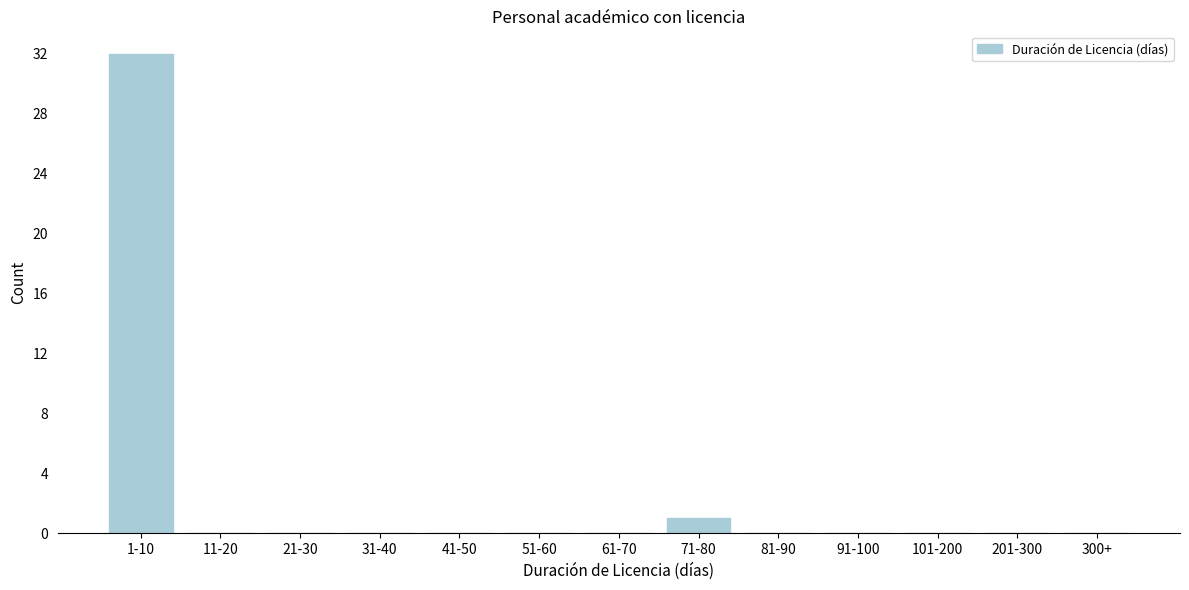

Reading left to right, list all the values displayed in this chart.

1-10=32	11-20=0	21-30=0	31-40=0	41-50=0	51-60=0	61-70=0	71-80=1	81-90=0	91-100=0	101-200=0	201-300=0	300+=0